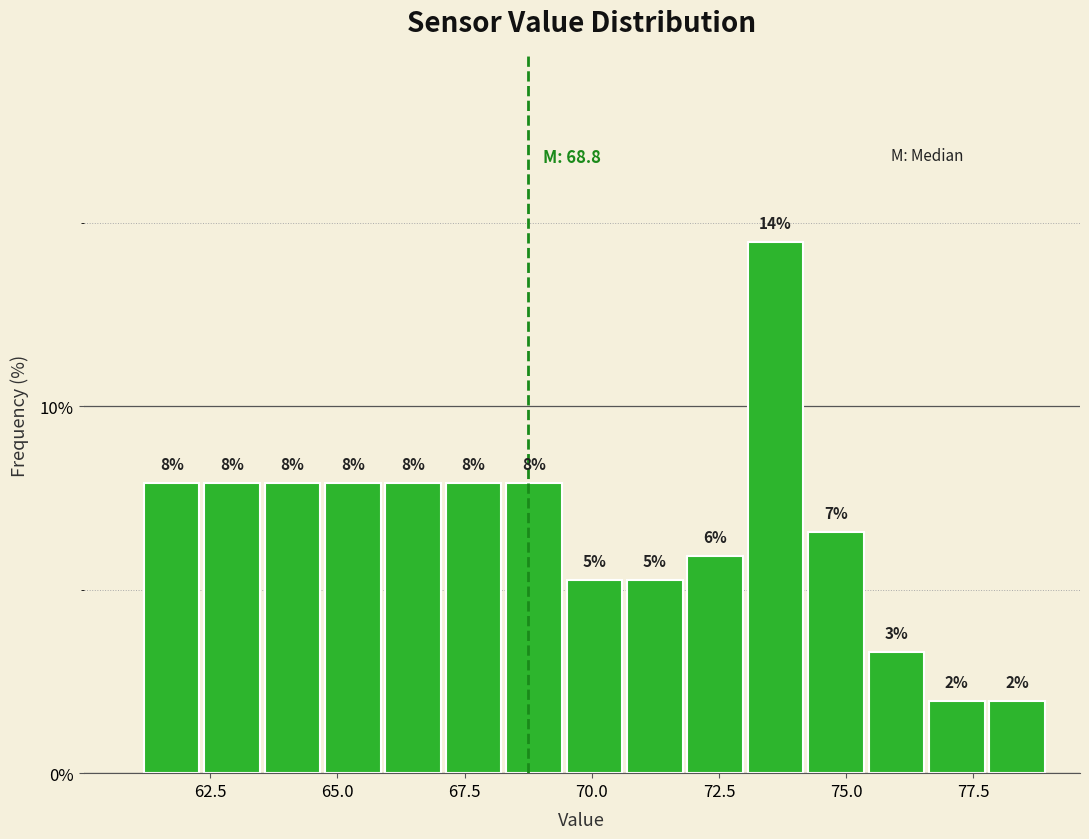

Around what value on the x-axis is the tallest bar? Give the approximate position of its centre, as read against the axis.

73.5